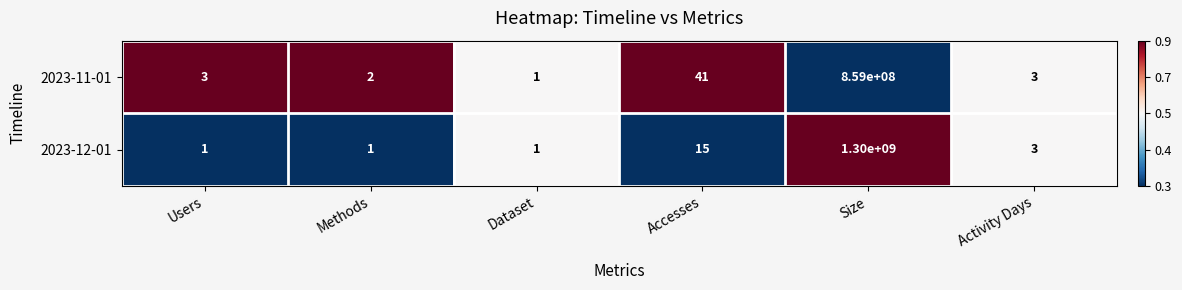

The value of 2023-11-01 at Size is 1284231787. True or false?

False